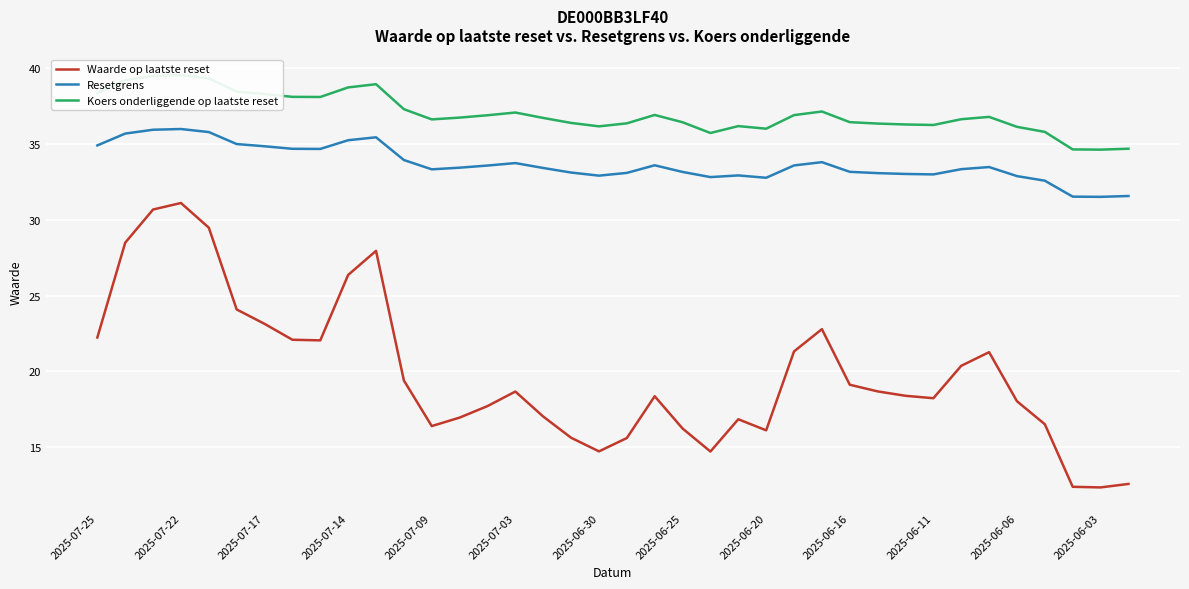

List the series in order of their overall mean, lowest first.

Waarde op laatste reset, Resetgrens, Koers onderliggende op laatste reset